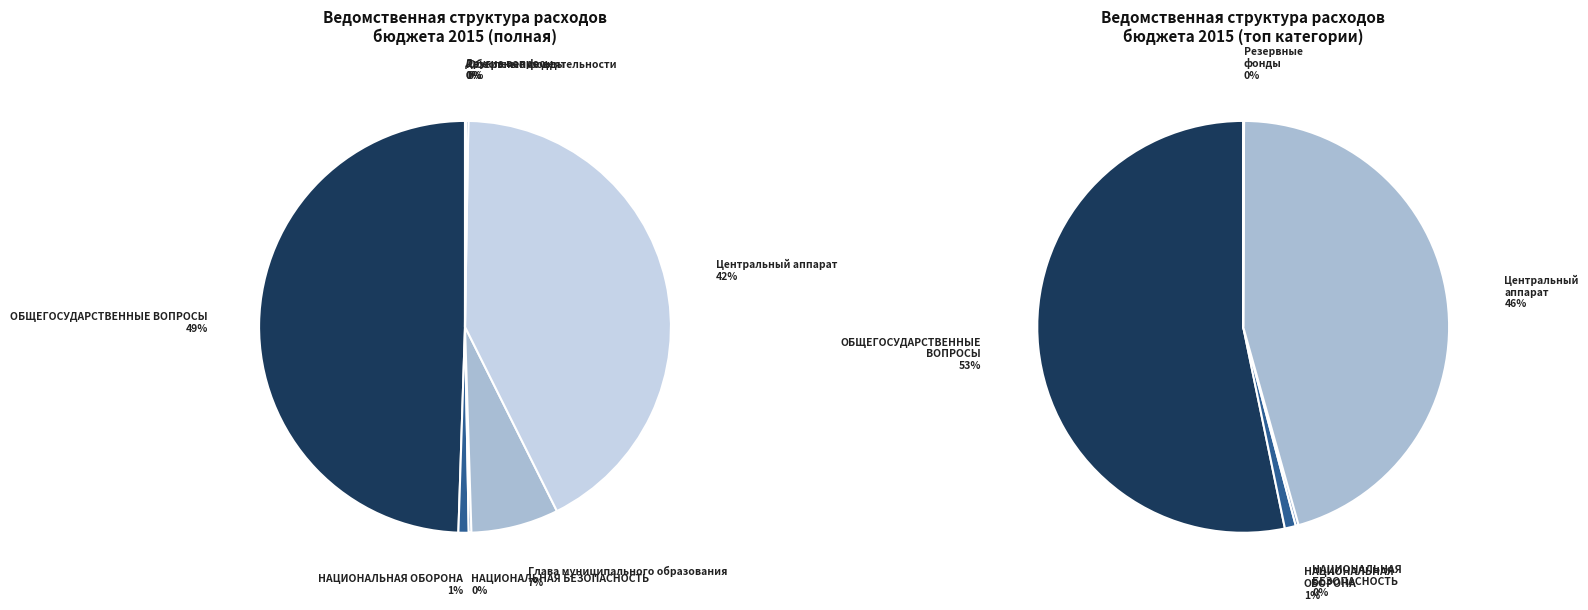

Which slice is the smallest?

Другие вопросы